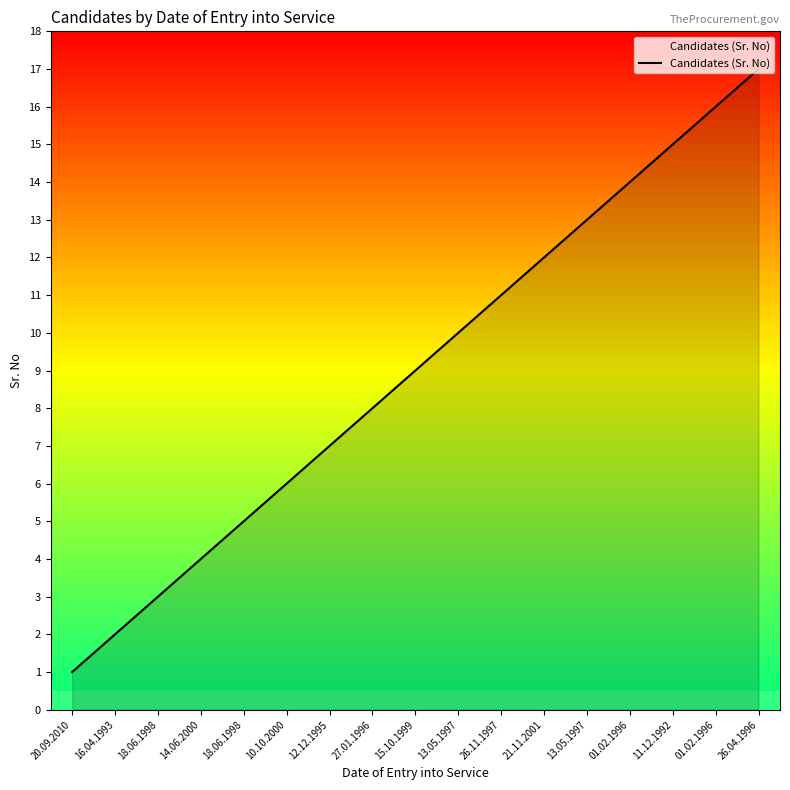

What is the difference between the values at 11.12.1992 and 10.10.2000?

9